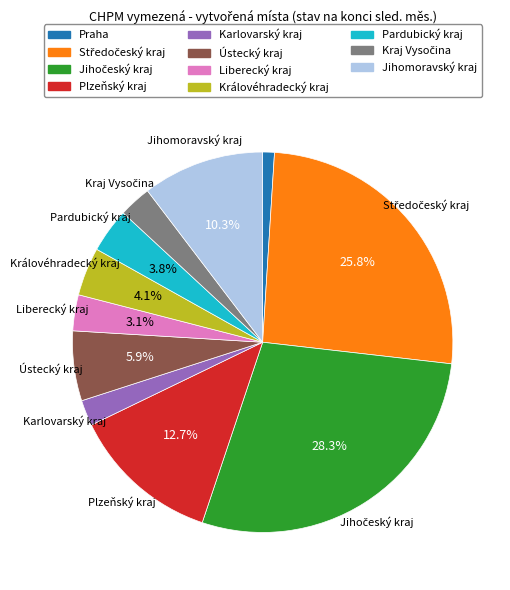

To the nearest percent, what is the average slice percentage?

9%